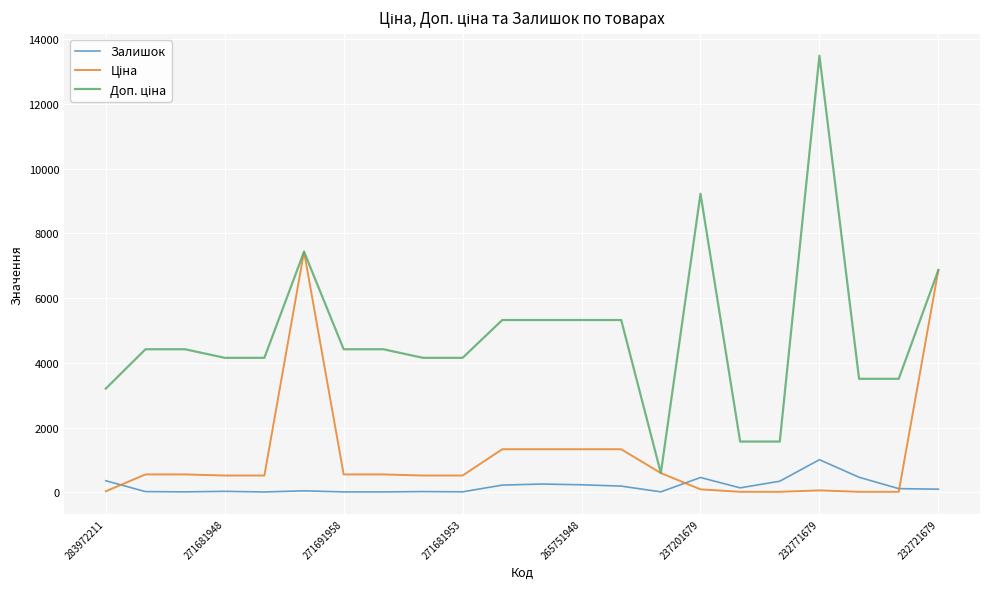

Which category has the highest value across all series?

232771679